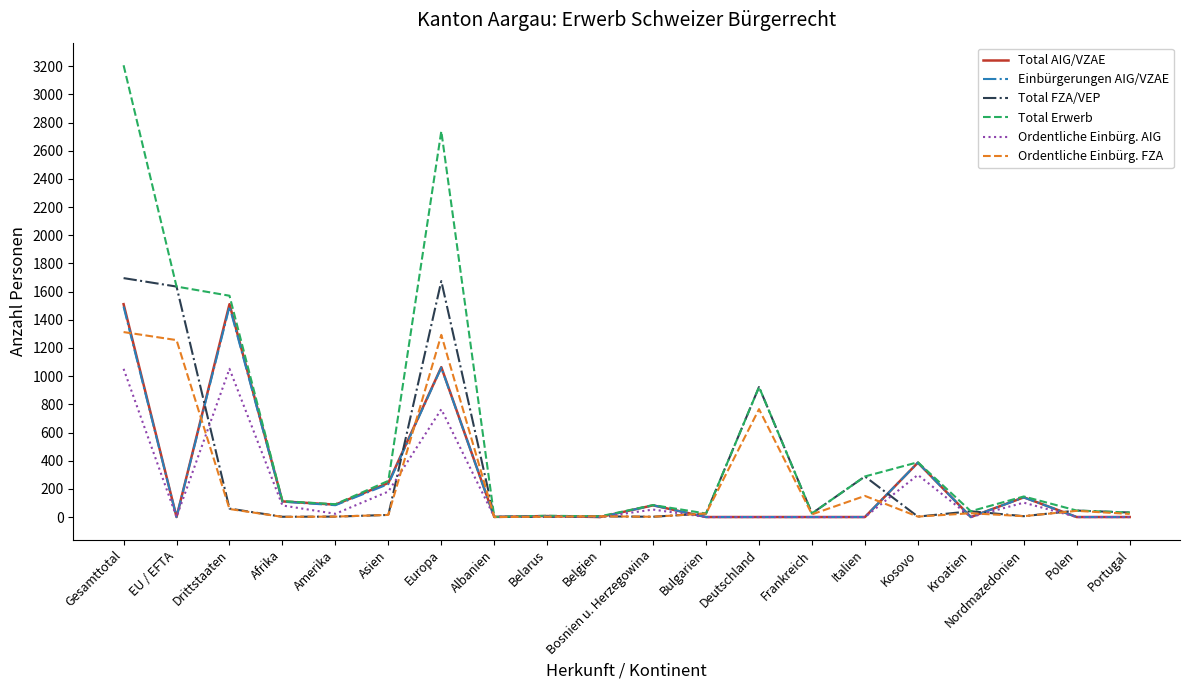

The Total AIG/VZAE series shows 1511 at Drittstaaten. True or false?

True